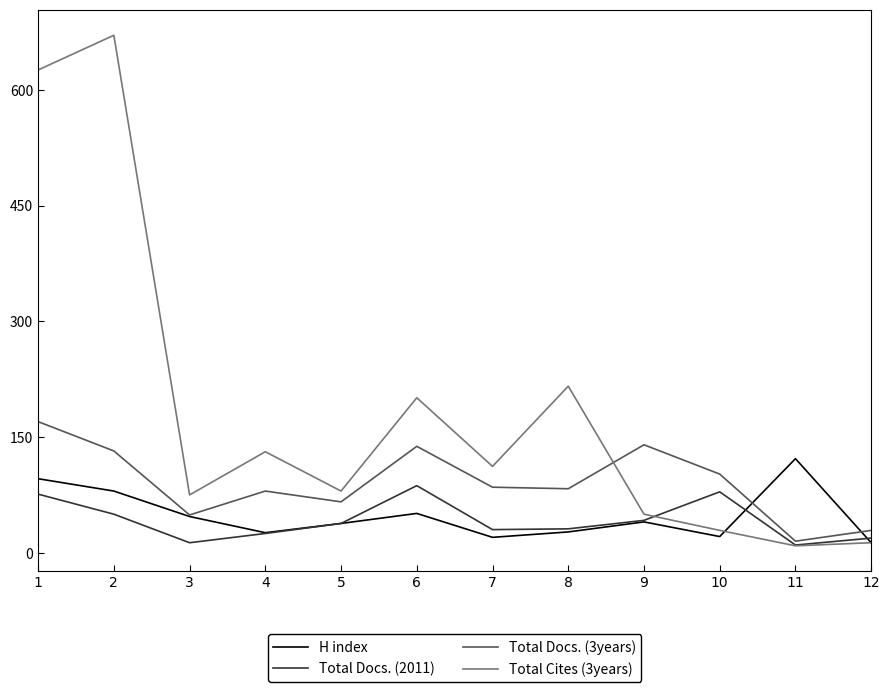

Where does the H index series first go above 40?

1